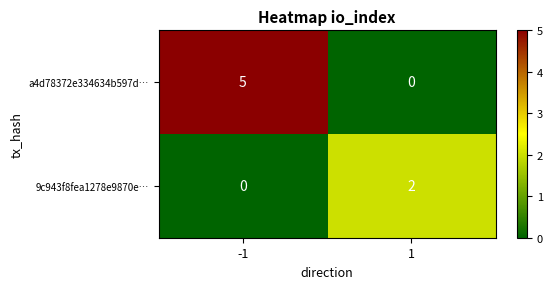

List the series in order of their peak value, lowest first.

9c943f8fea1278e9870e…, a4d78372e334634b597d…